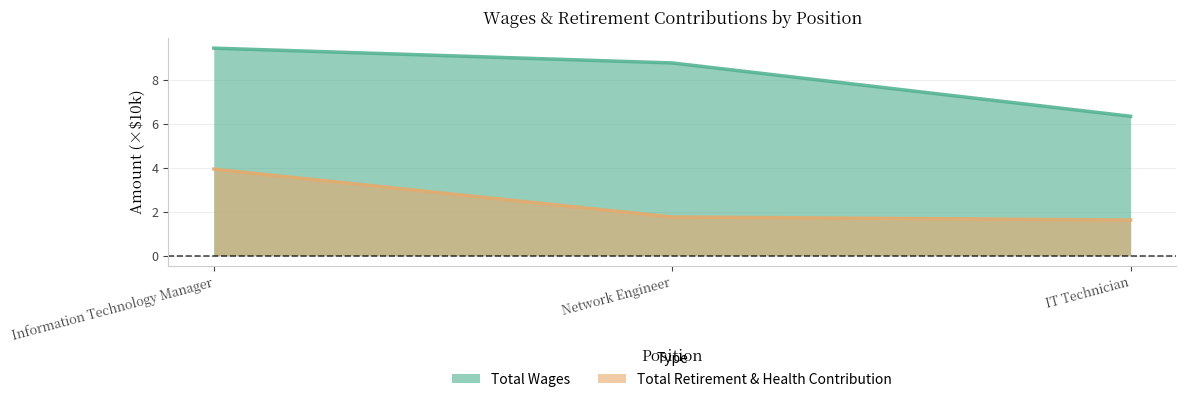

At Information Technology Manager, list the series in order from largest to smallest.

Total Wages, Total Retirement & Health Contribution